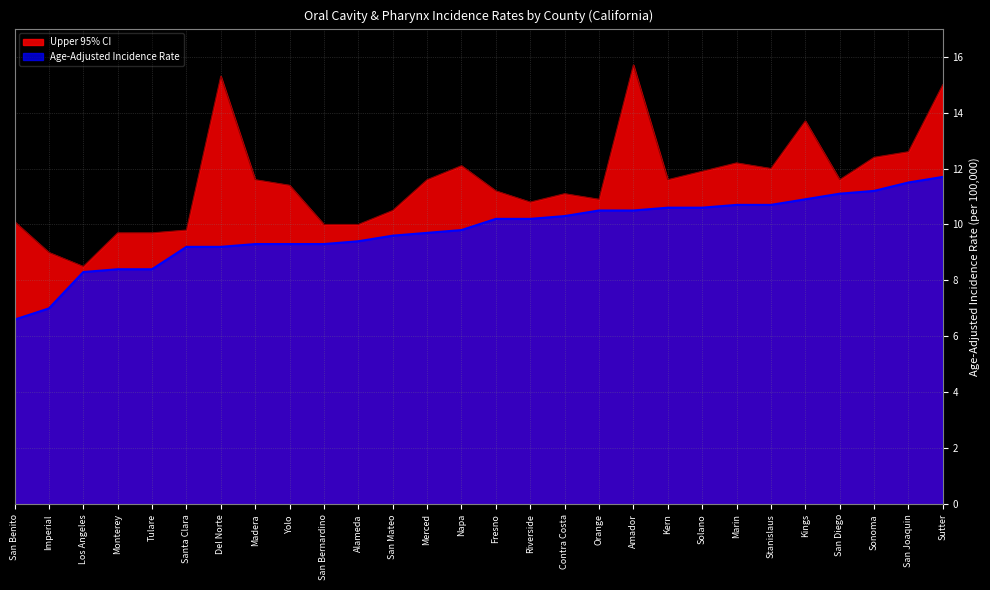

True or false: Age-Adjusted Incidence Rate and Upper 95% CI intersect in this chart.

False